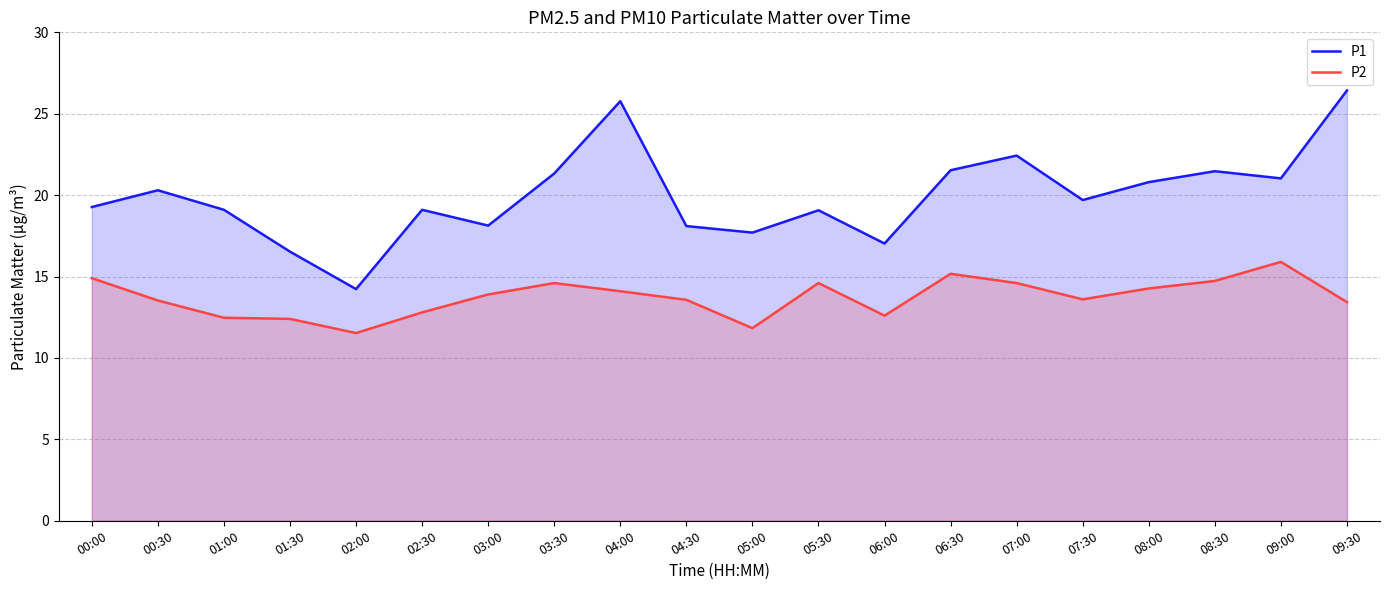

What is the spread (max minus min) of values at 07:30?

6.1